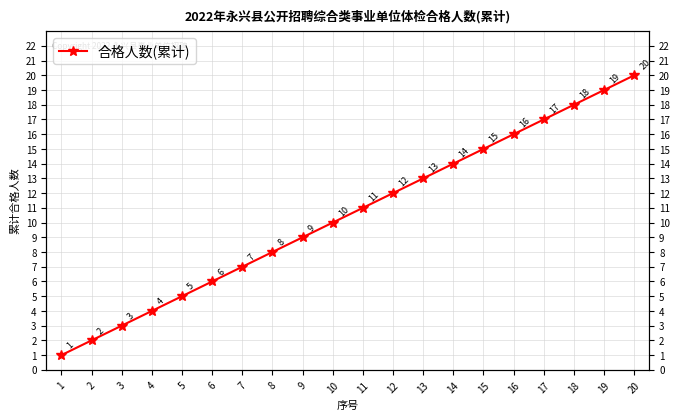

Reading left to right, extract all data points from this chart.

1=1	2=2	3=3	4=4	5=5	6=6	7=7	8=8	9=9	10=10	11=11	12=12	13=13	14=14	15=15	16=16	17=17	18=18	19=19	20=20